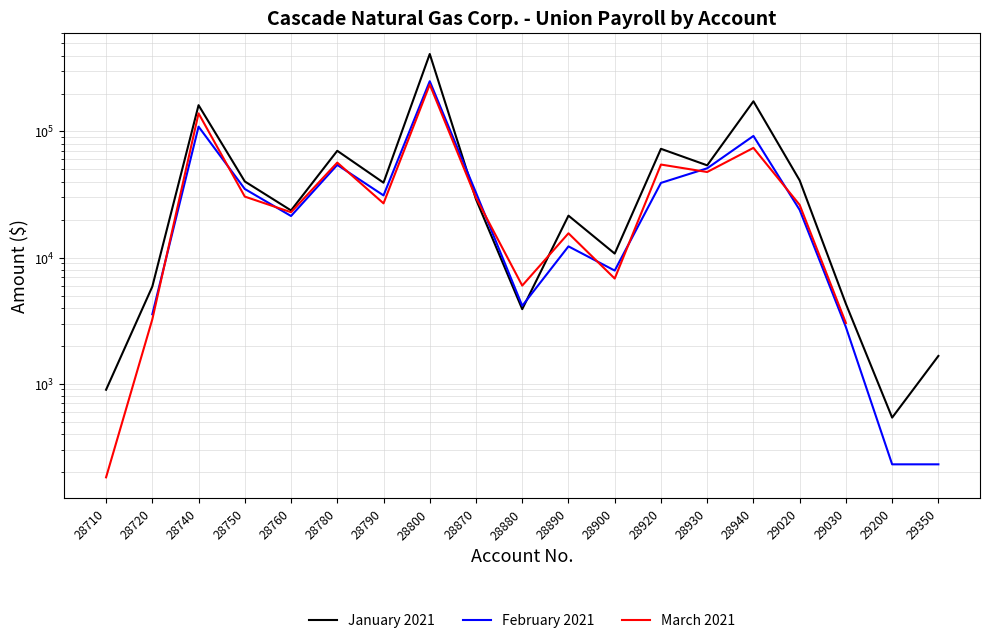

Which label corresponds to the largest value in the chart?

28800